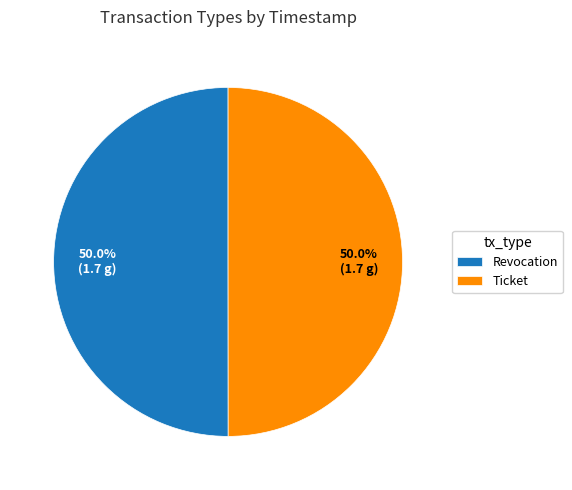

True or false: Revocation accounts for 45% of the total.

False